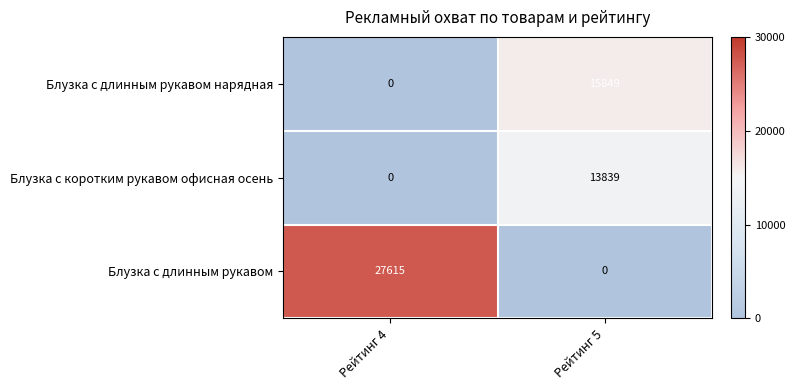

What is the difference between the maximum and minimum values in the Блузка с длинным рукавом series?

27615